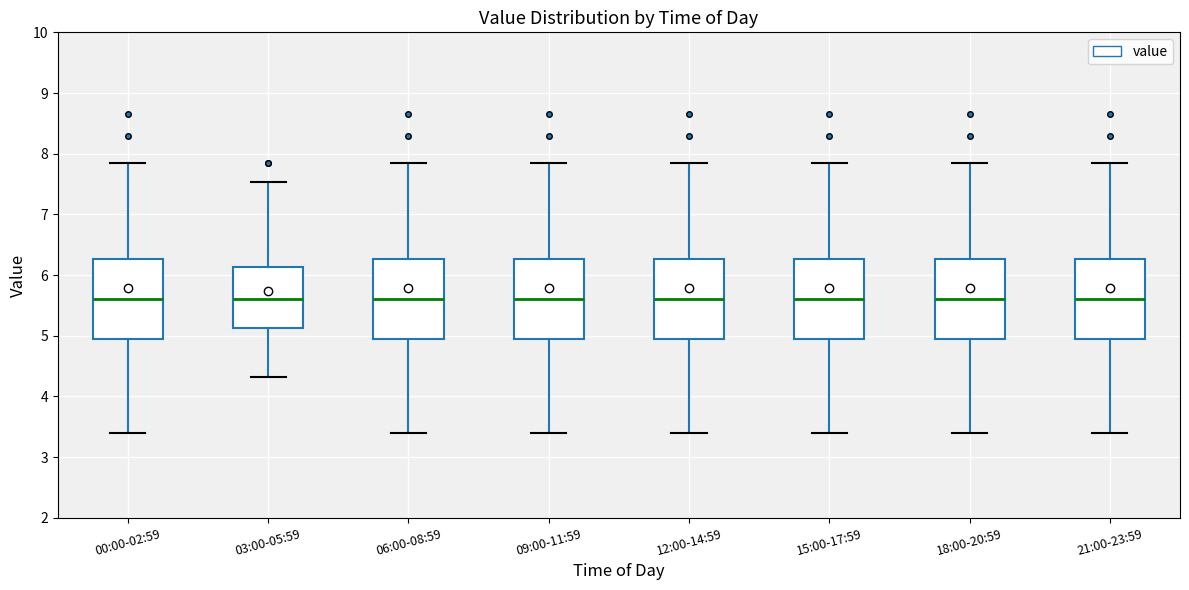

Where is the upper edge of the box for 21:00-23:59 on the y-axis? The values are not printed on the chart, so give them approximately, as read against the axis.

6.3